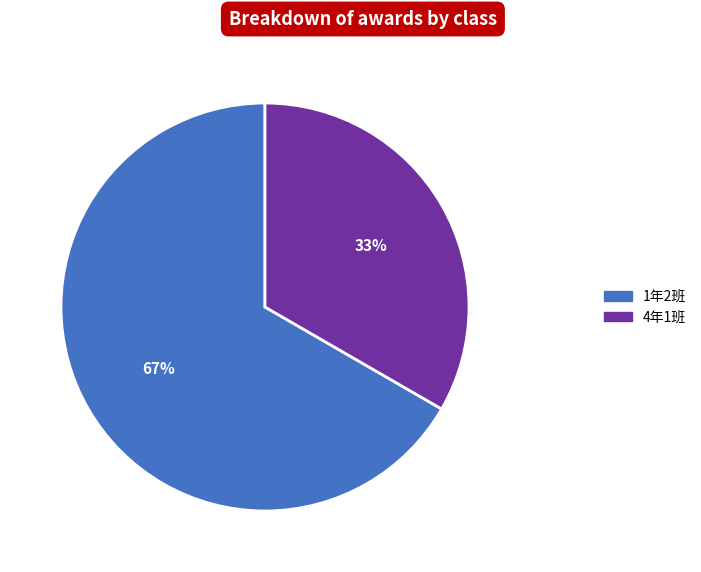

Is 1年2班 the majority of the pie?

Yes